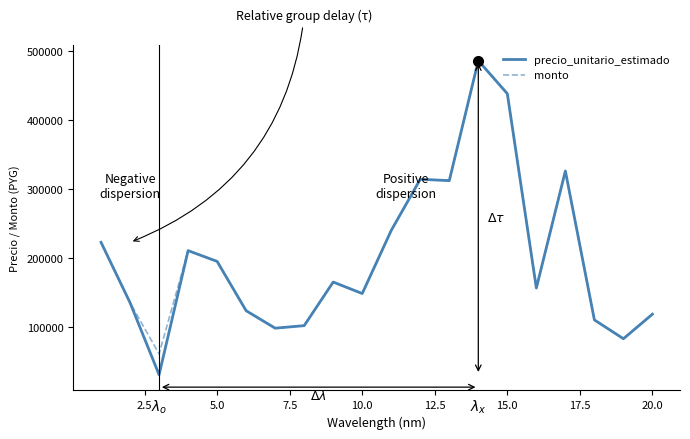

What is the smallest value displayed?

30333